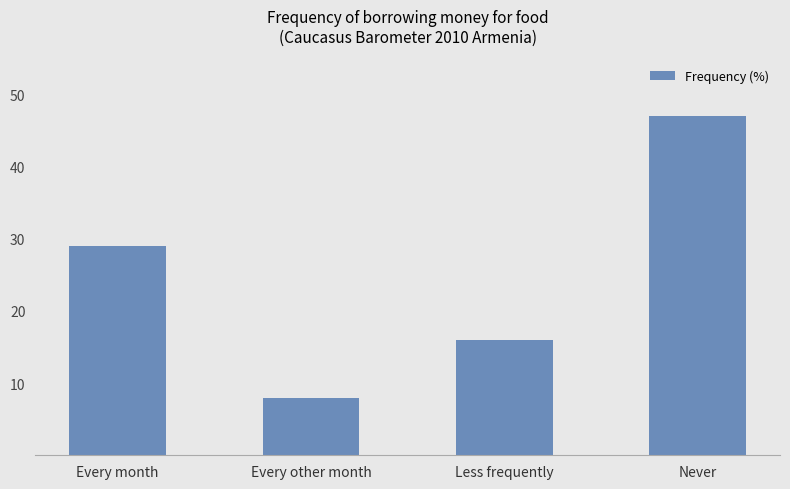

The chart shows a value of 47 at Never. True or false?

True